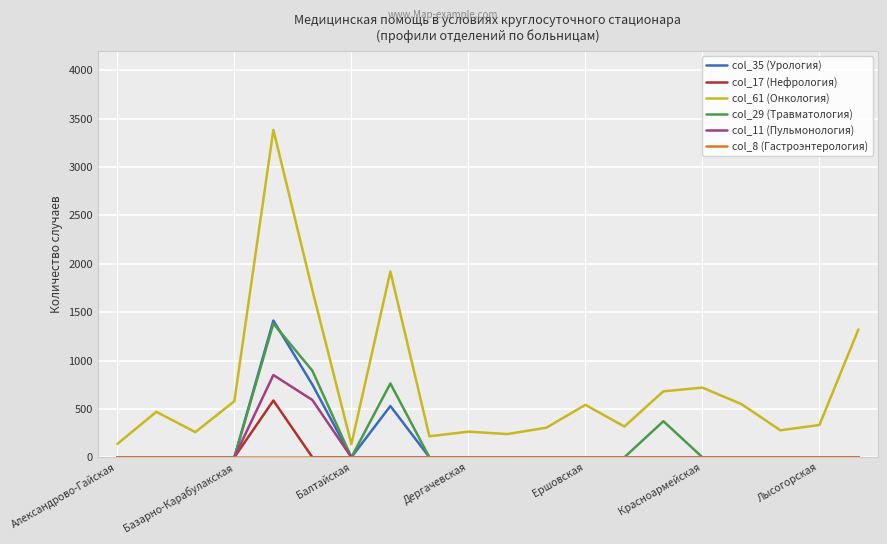

Which series has the largest total across all categories?

col_61 (Онкология)